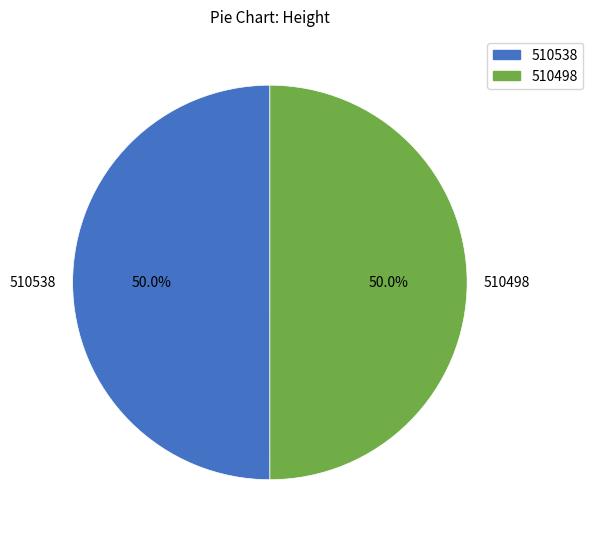

What portion of the pie excludes 510498?

50.0%